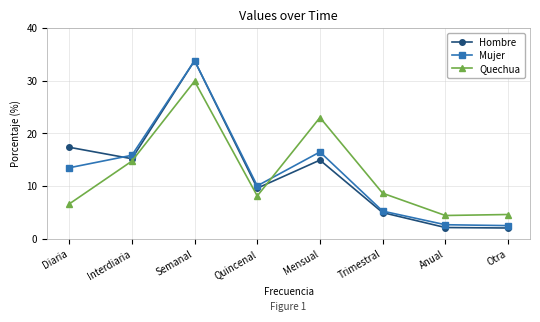

What is the value of the Mujer point at the 7th from the left?

2.7